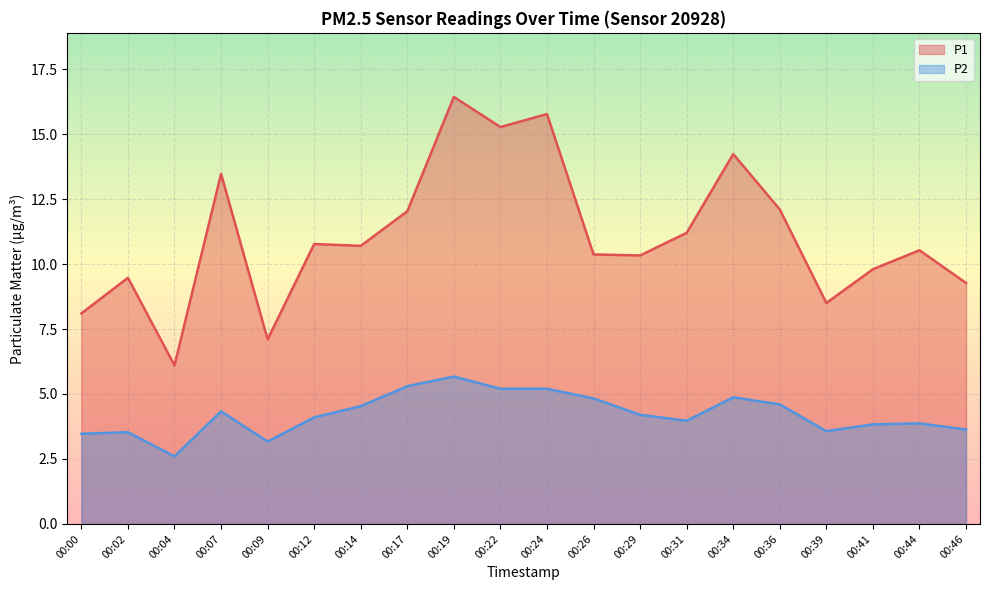

List the labels in order of P1 value, largest first.

00:19, 00:24, 00:22, 00:34, 00:07, 00:36, 00:17, 00:31, 00:12, 00:14, 00:44, 00:26, 00:29, 00:41, 00:02, 00:46, 00:39, 00:00, 00:09, 00:04